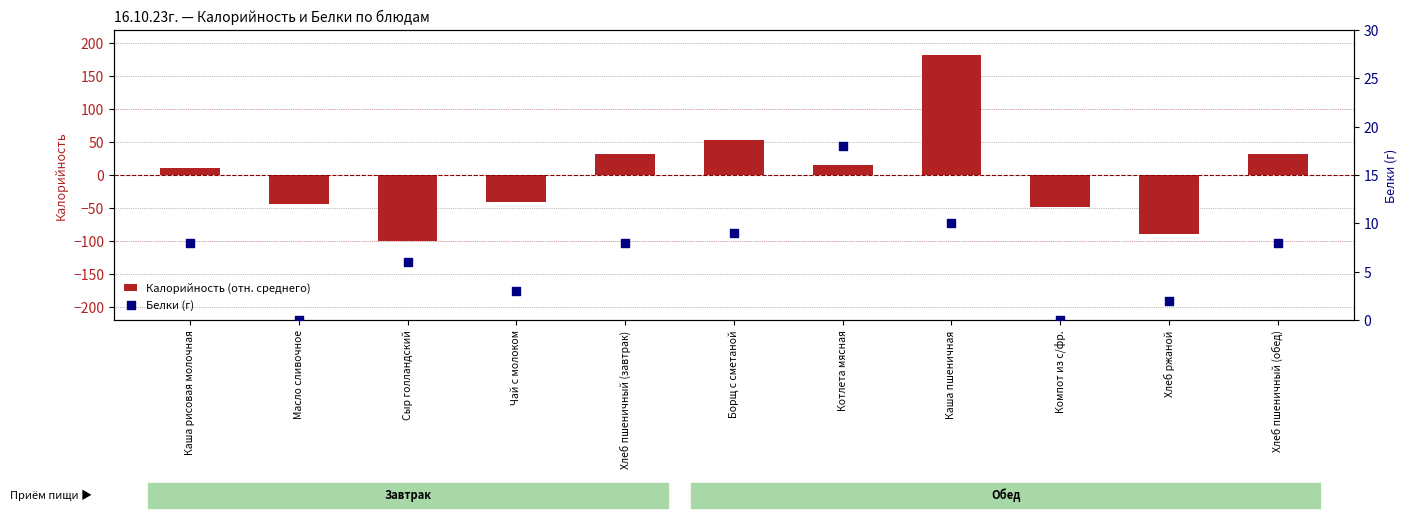

Which series has the widest spread of Y values?

Калорийность (отн. среднего)